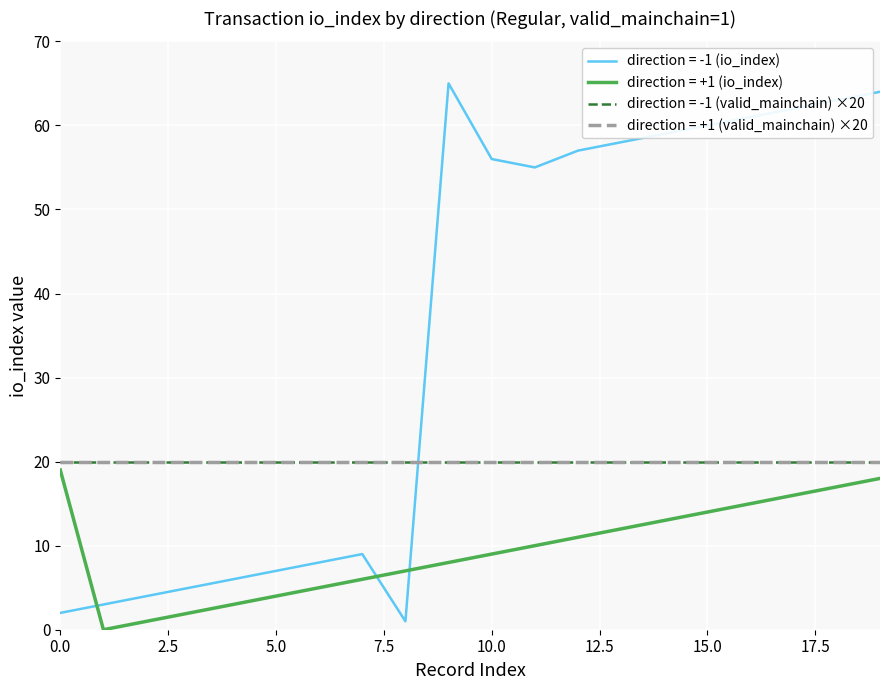

True or false: direction = +1 (io_index) has more than 0 points higher than both neighbors.

False